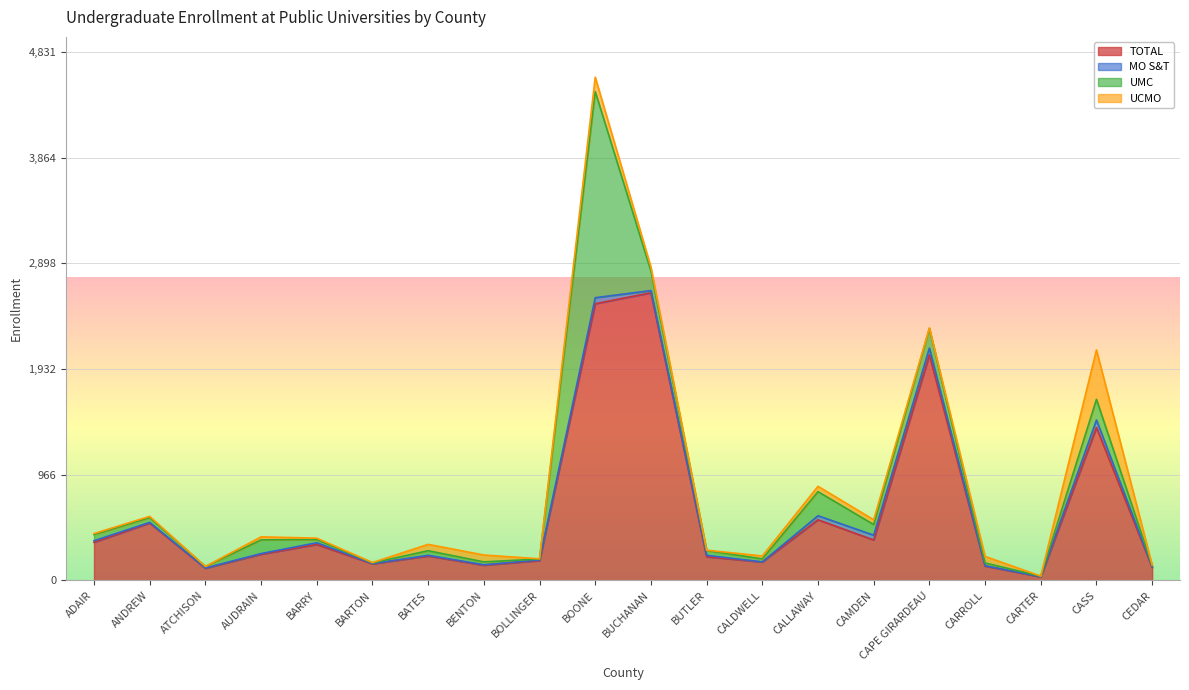

Which series changed the most between BARTON and CARTER?

TOTAL